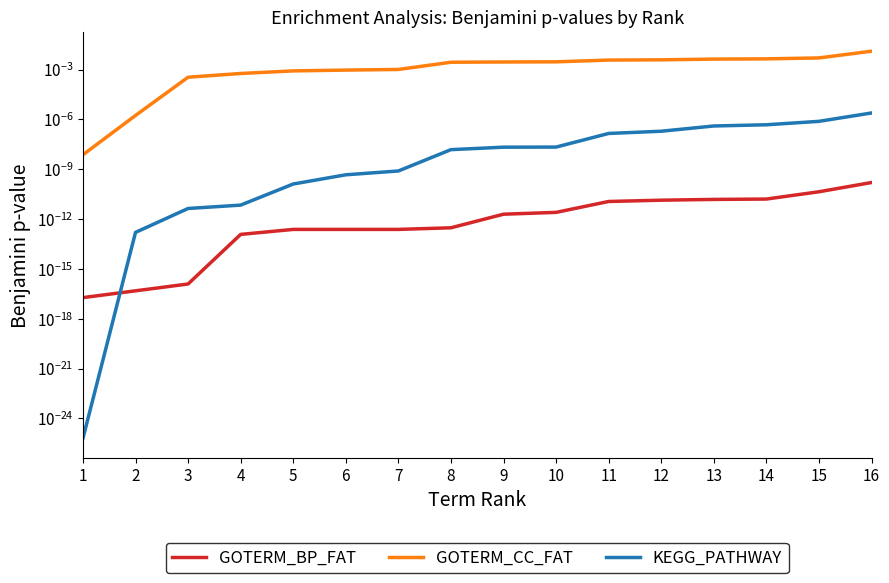

True or false: GOTERM_BP_FAT has more than 0 interior local peaks.

False